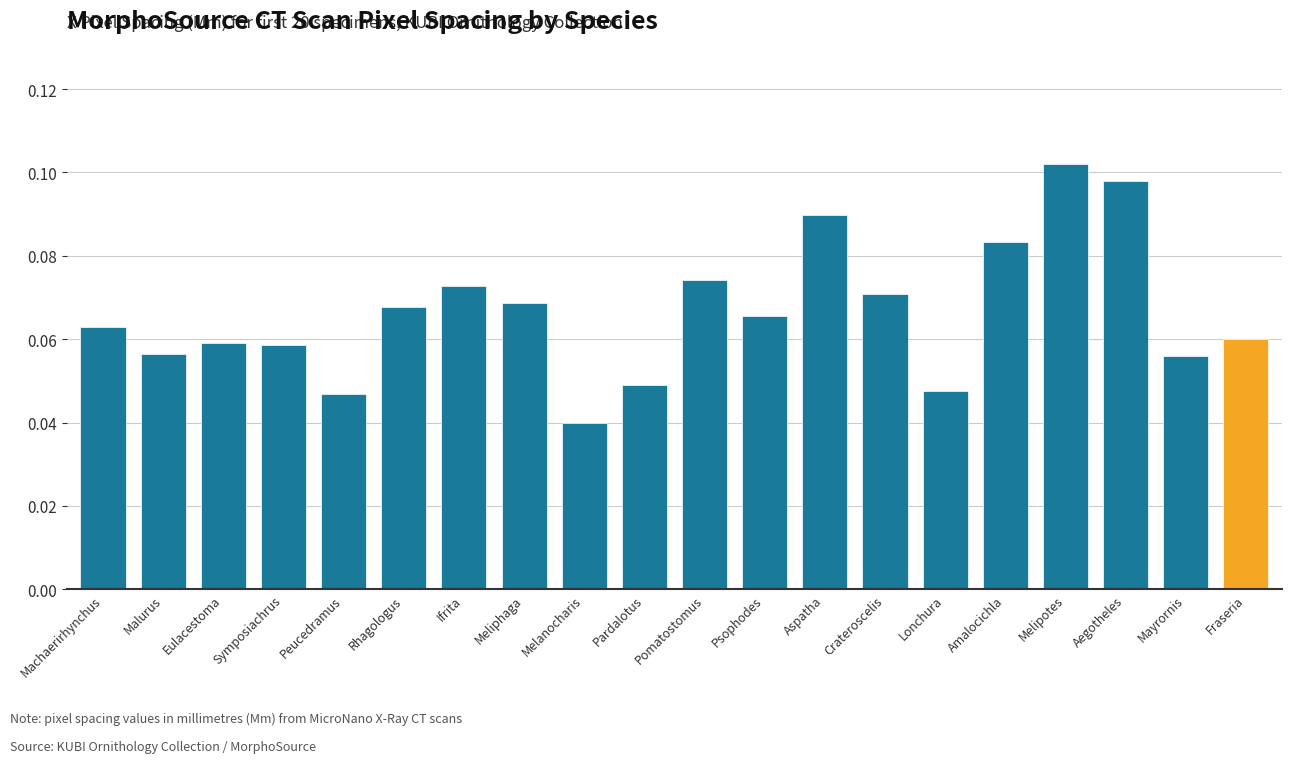

Which label corresponds to the largest value in the chart?

Melipotes